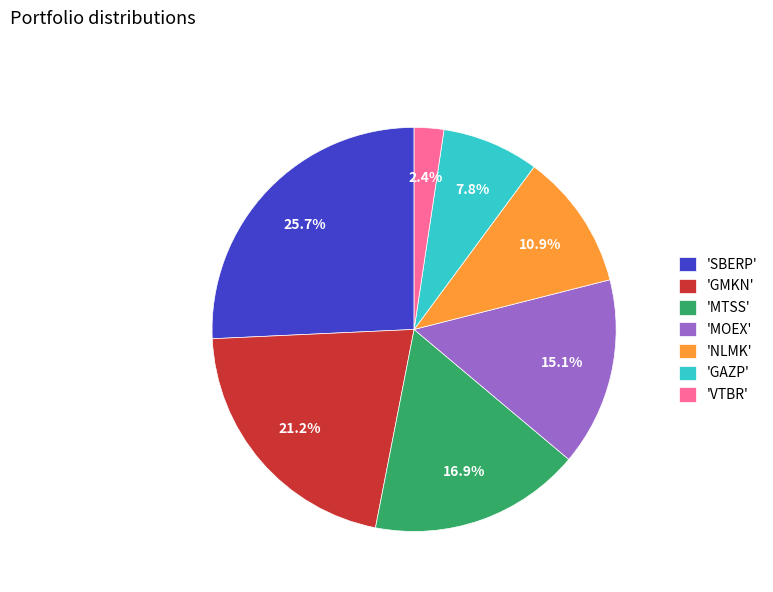

Approximately how many times larger is the value at 'SBERP' compared to 'MTSS'?

1.5